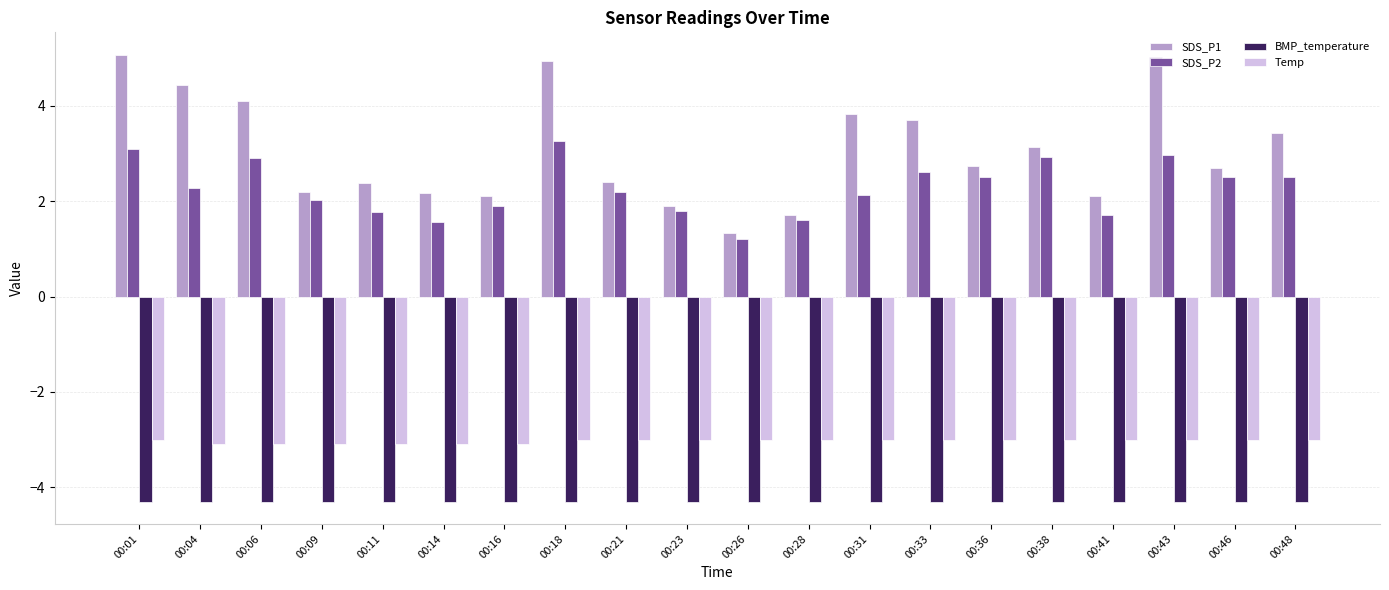

What is the spread (max minus min) of values at 00:23?

6.2